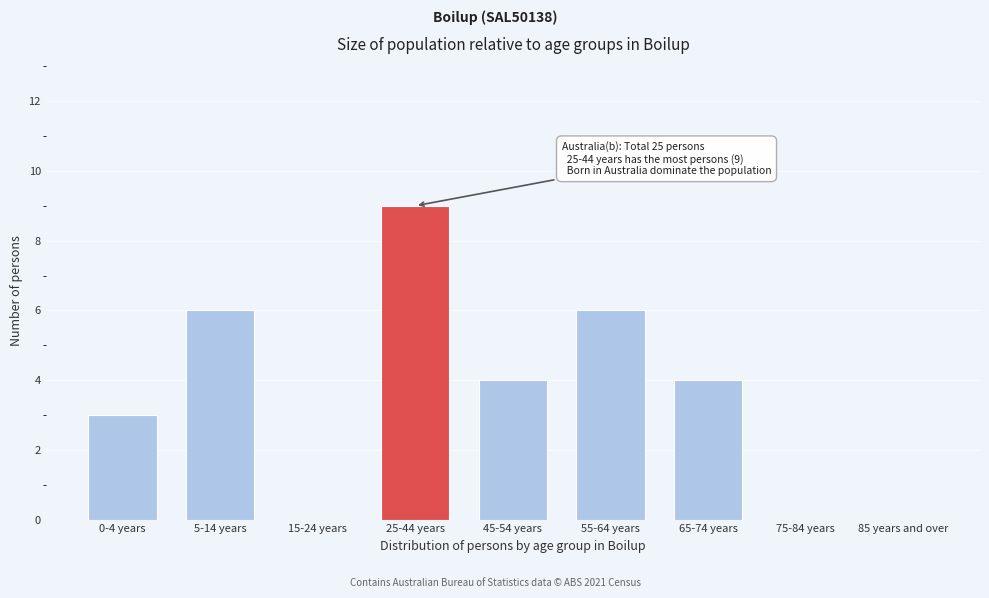

Reading left to right, what are all the values shown in this chart?

0-4 years=3	5-14 years=6	15-24 years=0	25-44 years=9	45-54 years=4	55-64 years=6	65-74 years=4	75-84 years=0	85 years and over=0